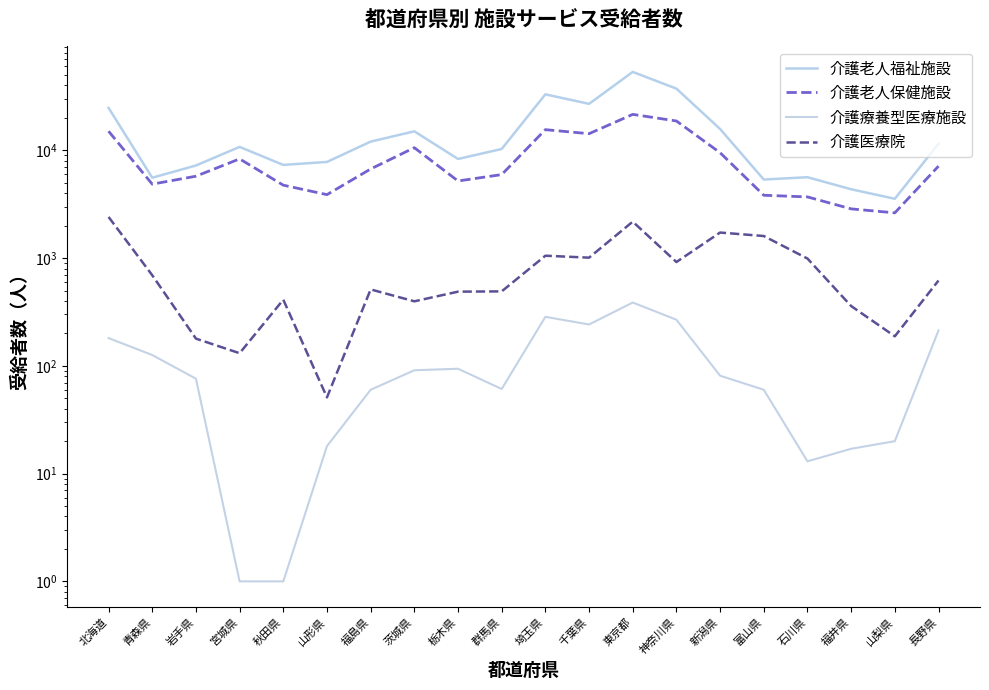

Between 埼玉県 and 山梨県, which is larger?

埼玉県